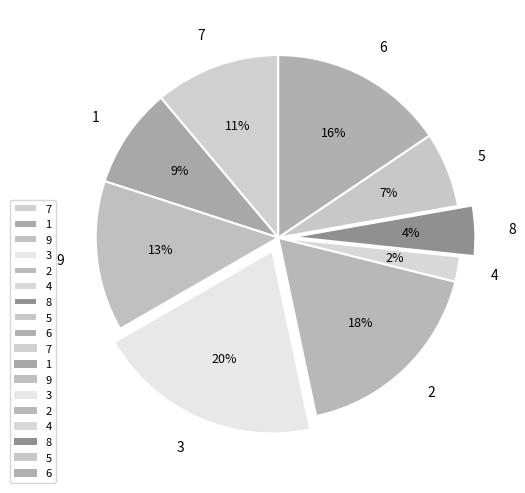

Which category has the biggest portion of the pie?

3